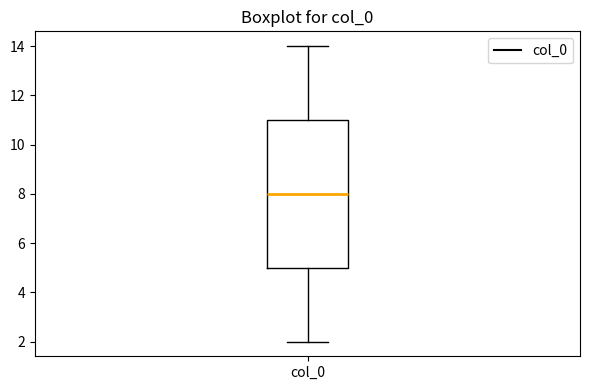

Read this box plot against the y-axis: the position of the median line, the range covered by the box, and the ends of both whiskers. The values are not printed on the chart, so give them approximately, as read against the axis.

median 8, box 5 to 11, whiskers 2 to 14